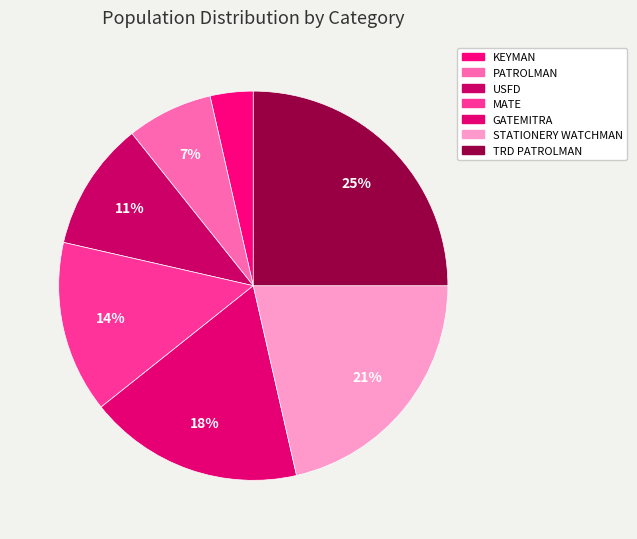

How many slices are in this pie chart?

7